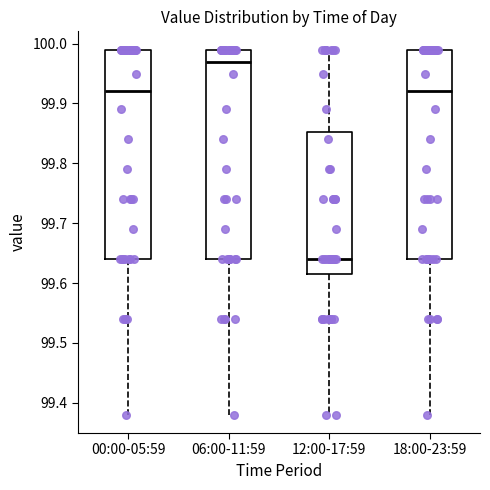

Reading left to right, read every box against the y-axis: the position of its median line, the range the box covers, and the ends of its whiskers. The values are not printed on the chart, so give them approximately, as read against the axis.

00:00-05:59: median 99.92, box 99.64 to 99.99, whiskers 99.38 to 99.99
06:00-11:59: median 99.97, box 99.64 to 99.99, whiskers 99.38 to 99.99
12:00-17:59: median 99.64, box 99.62 to 99.85, whiskers 99.38 to 99.99
18:00-23:59: median 99.92, box 99.64 to 99.99, whiskers 99.38 to 99.99